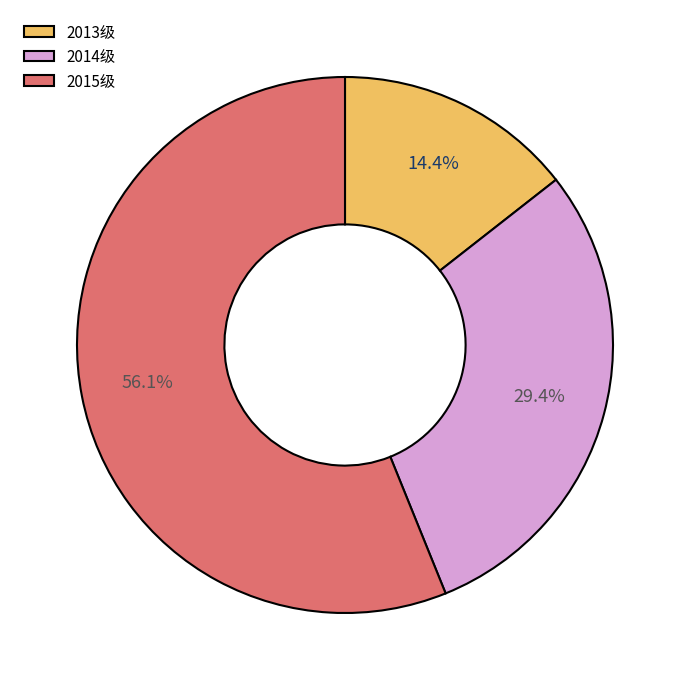

Rank the categories by value from highest to lowest.

2015级, 2014级, 2013级